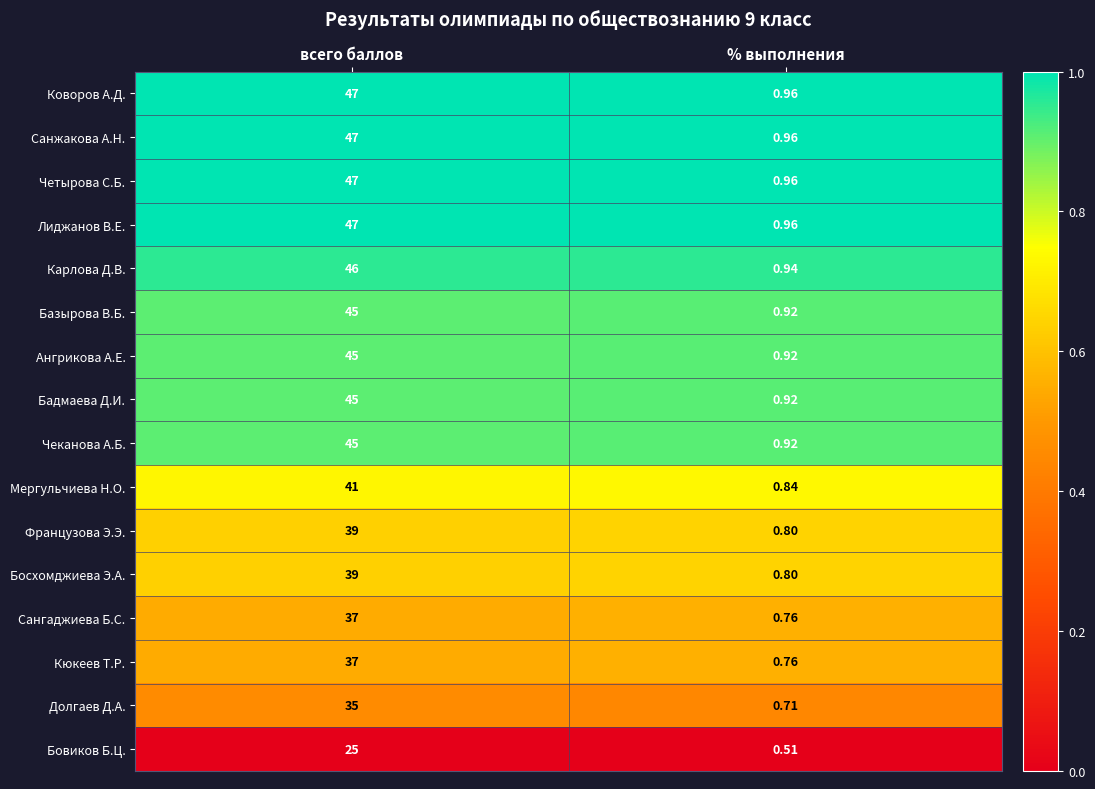

True or false: Мергульчиева Н.О. has a value of 0.4 at % выполнения.

False